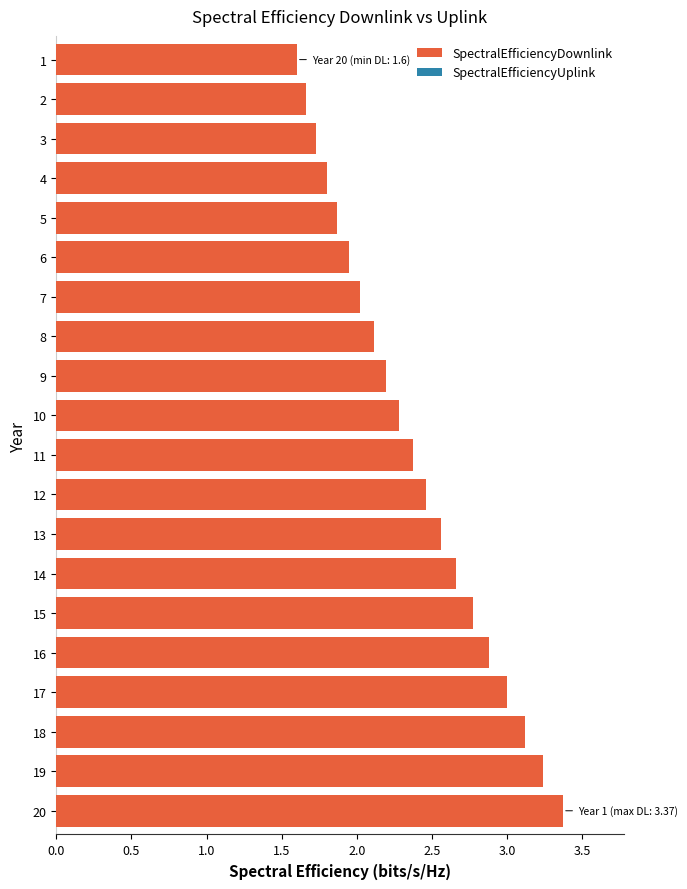

What are all the series names shown in the legend?

SpectralEfficiencyDownlink, SpectralEfficiencyUplink